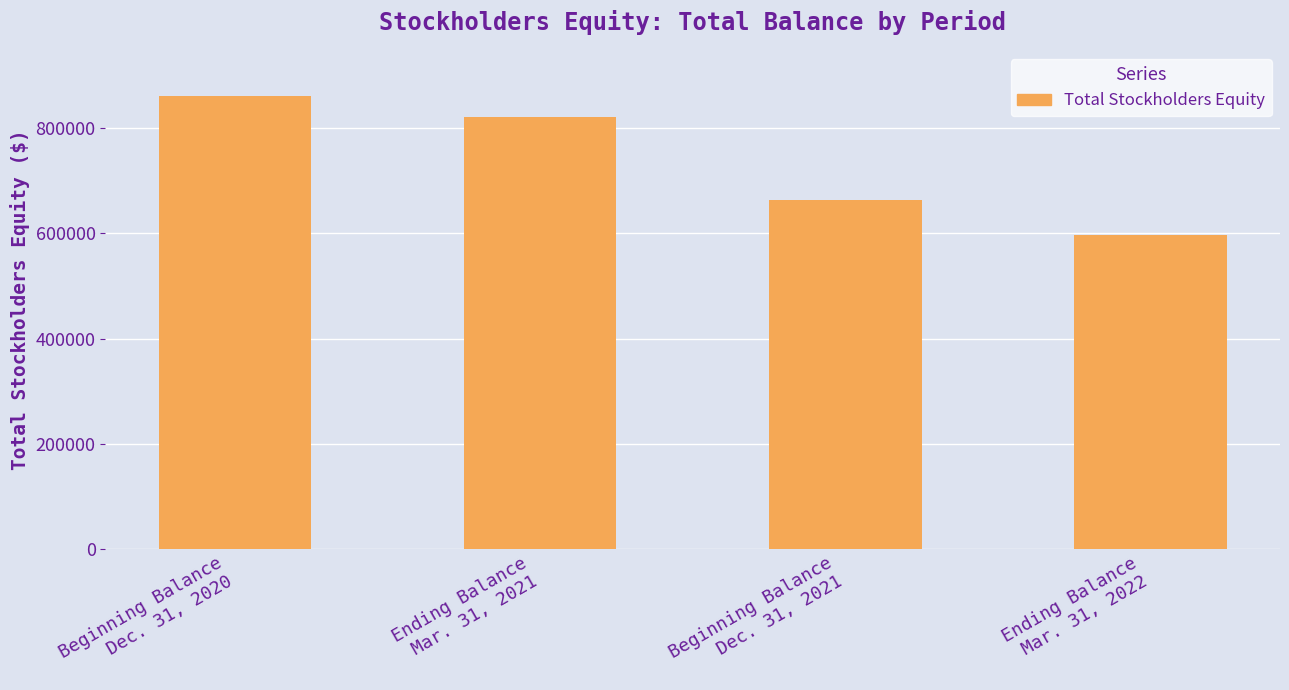

Rank the categories by value from highest to lowest.

Beginning Balance
Dec. 31, 2020, Ending Balance
Mar. 31, 2021, Beginning Balance
Dec. 31, 2021, Ending Balance
Mar. 31, 2022